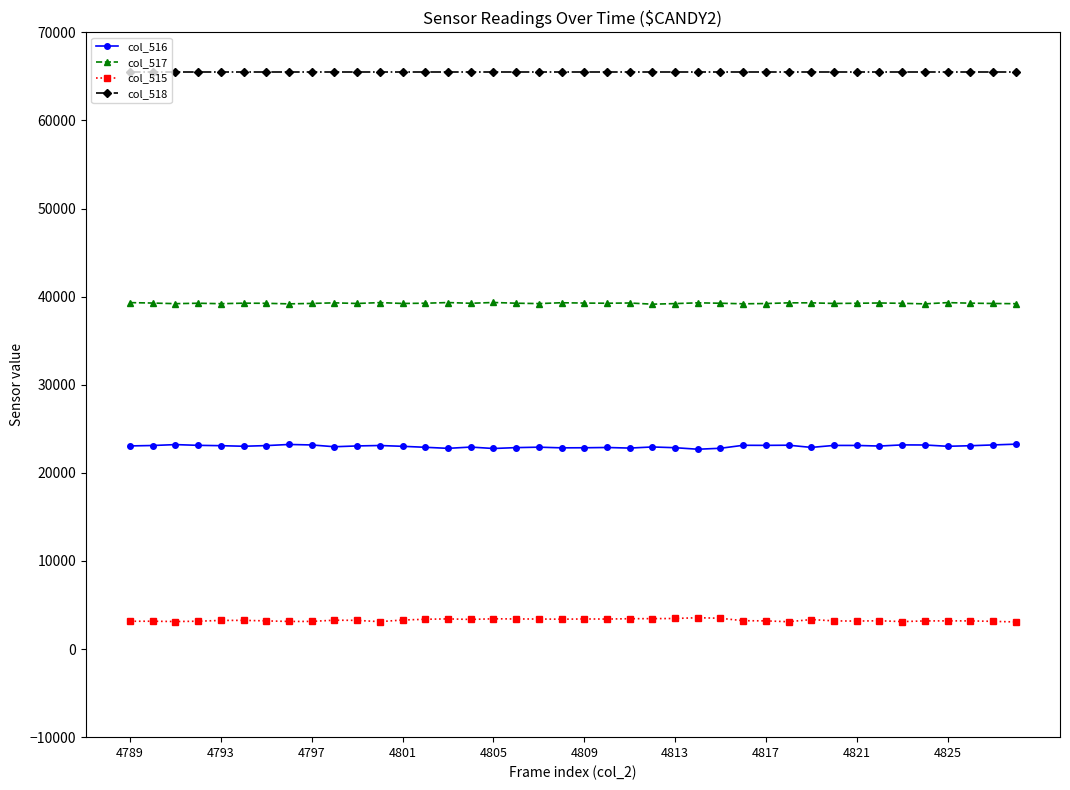

What is the lowest value of the col_518 series?

65535